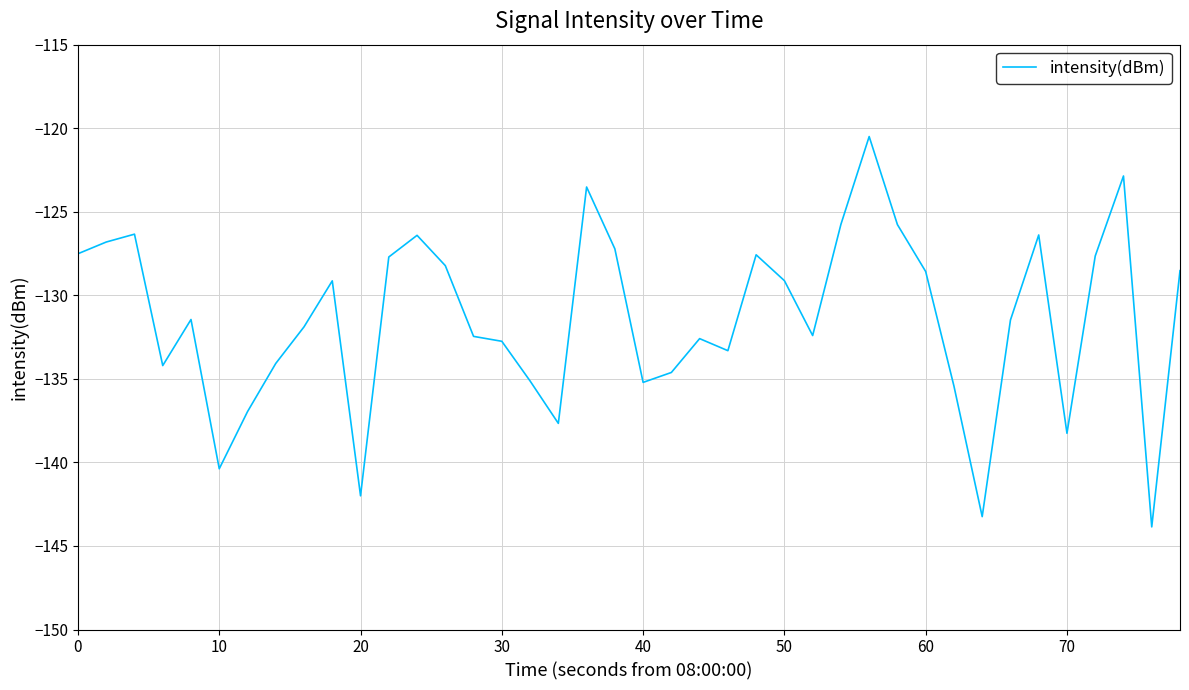

What is the smallest value displayed?

-143.9